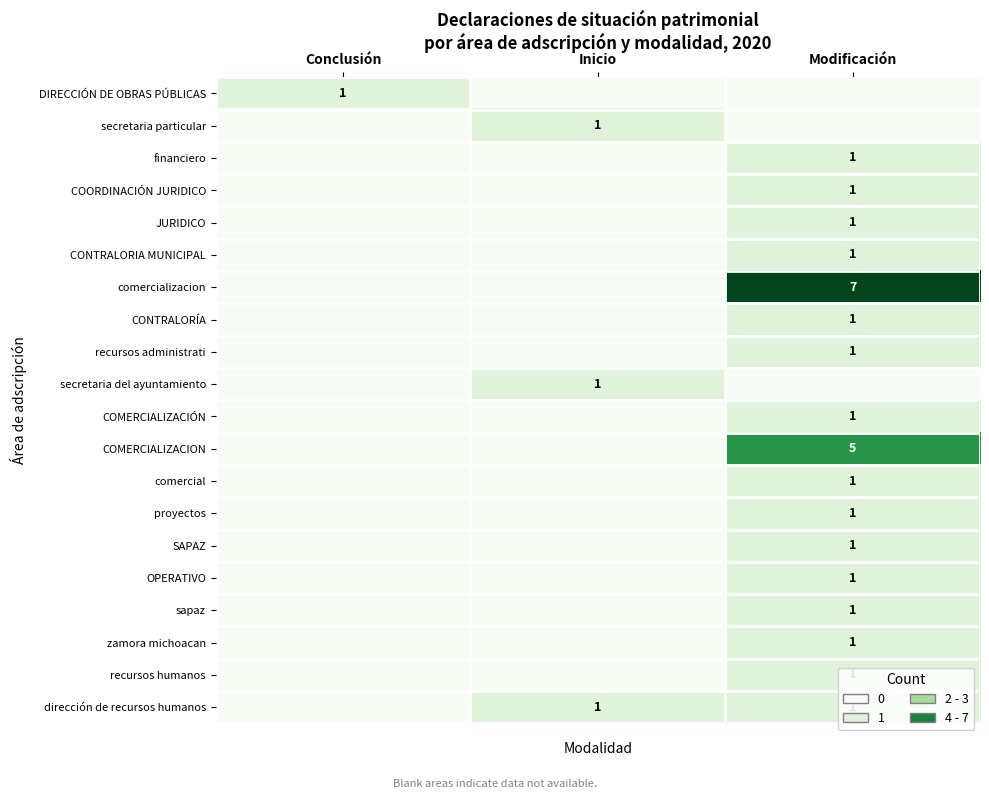

The secretaria del ayuntamiento series shows 2 at Inicio. True or false?

False